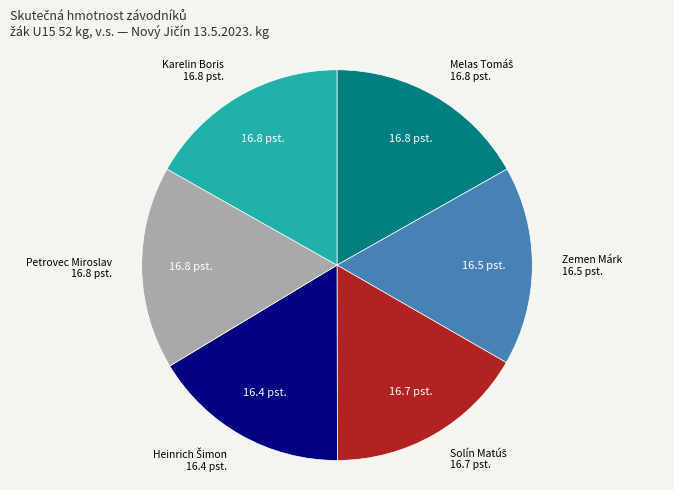

Is there a majority slice in this chart?

No